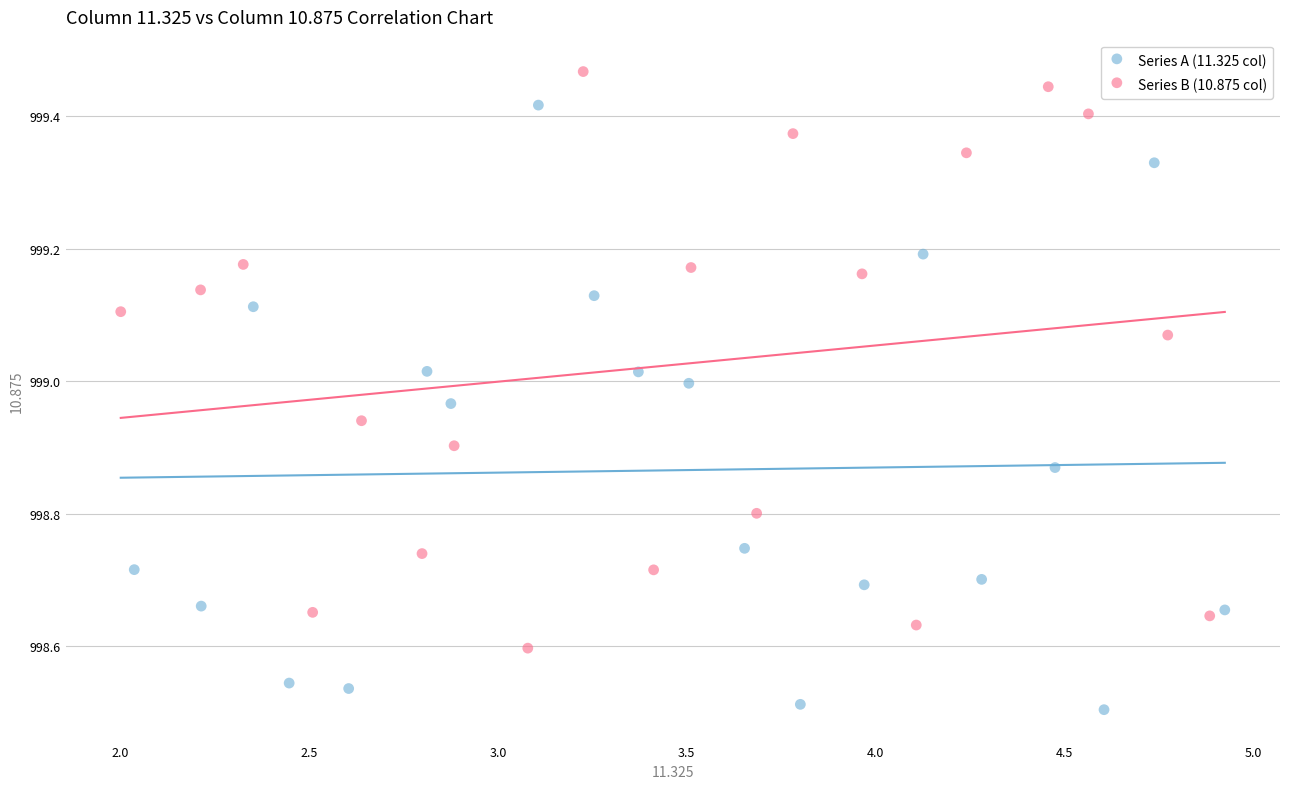

Which series has the largest Y range (max minus min)?

Series A (11.325 col)